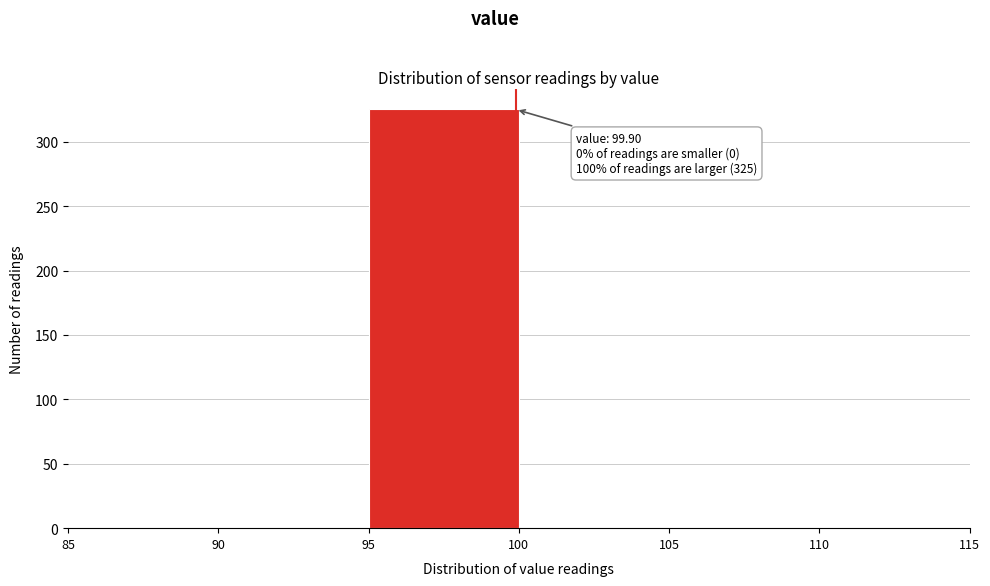

Over which range of the x-axis is the bar tallest?

95 to 100